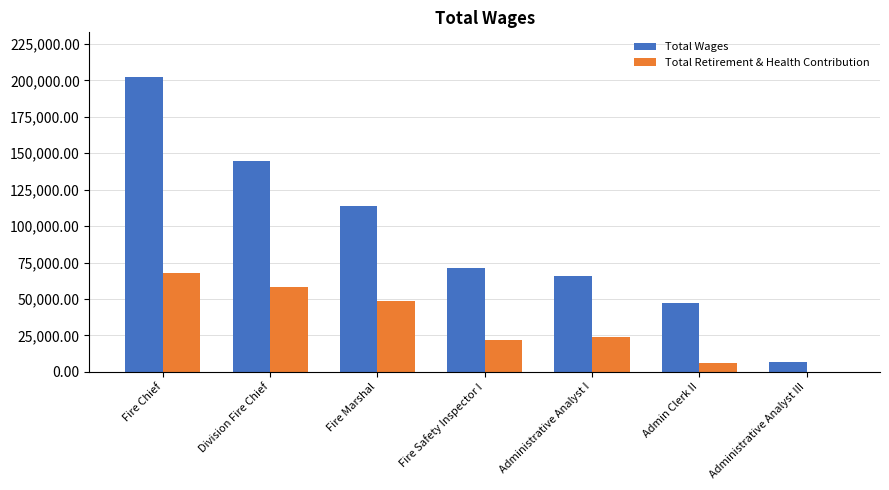

What is the sum of all Total Wages values?

652272